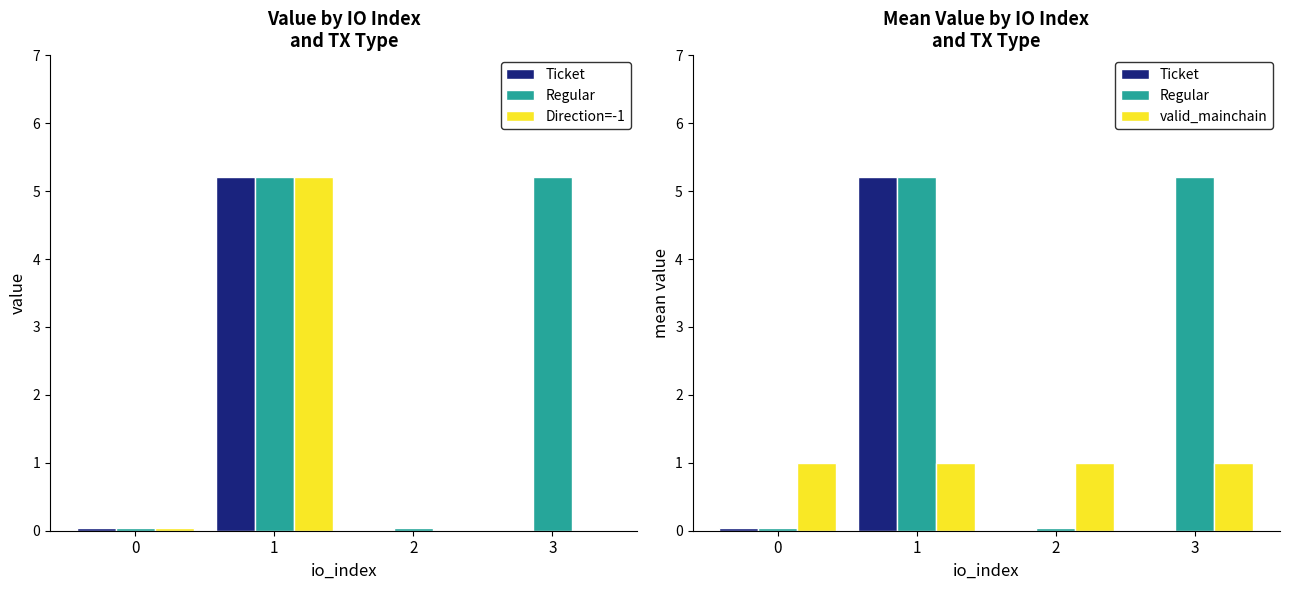

Reading left to right, what are all the values shown in this chart?

Ticket: 0.0	5.2	0.0	0.0
Regular: 0.0	5.2	0.0	5.2
Direction=-1: 0.0	5.2	0.0	0.0
valid_mainchain: 1.0	1.0	1.0	1.0